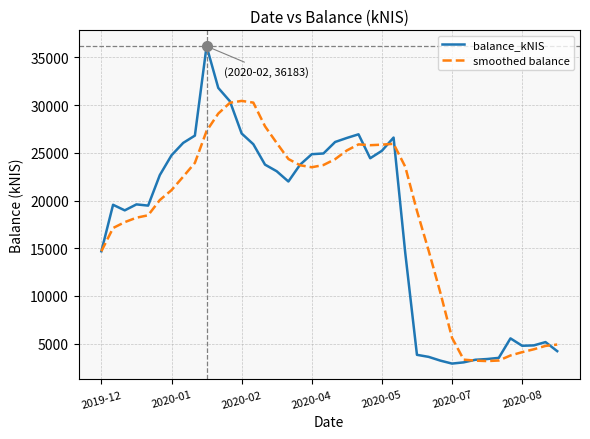

Which series has the largest total across all categories?

smoothed balance